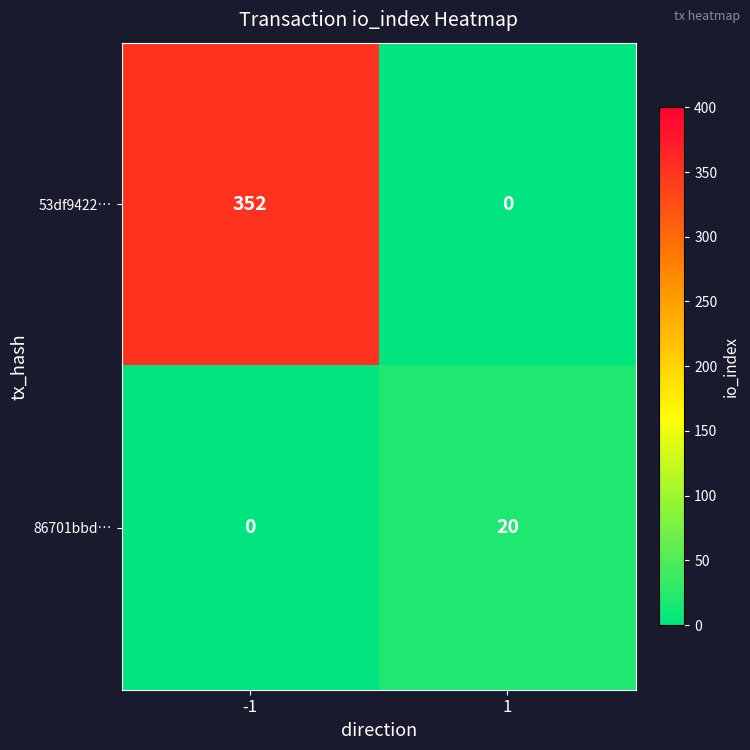

What is the difference between the highest and lowest values at -1?

352